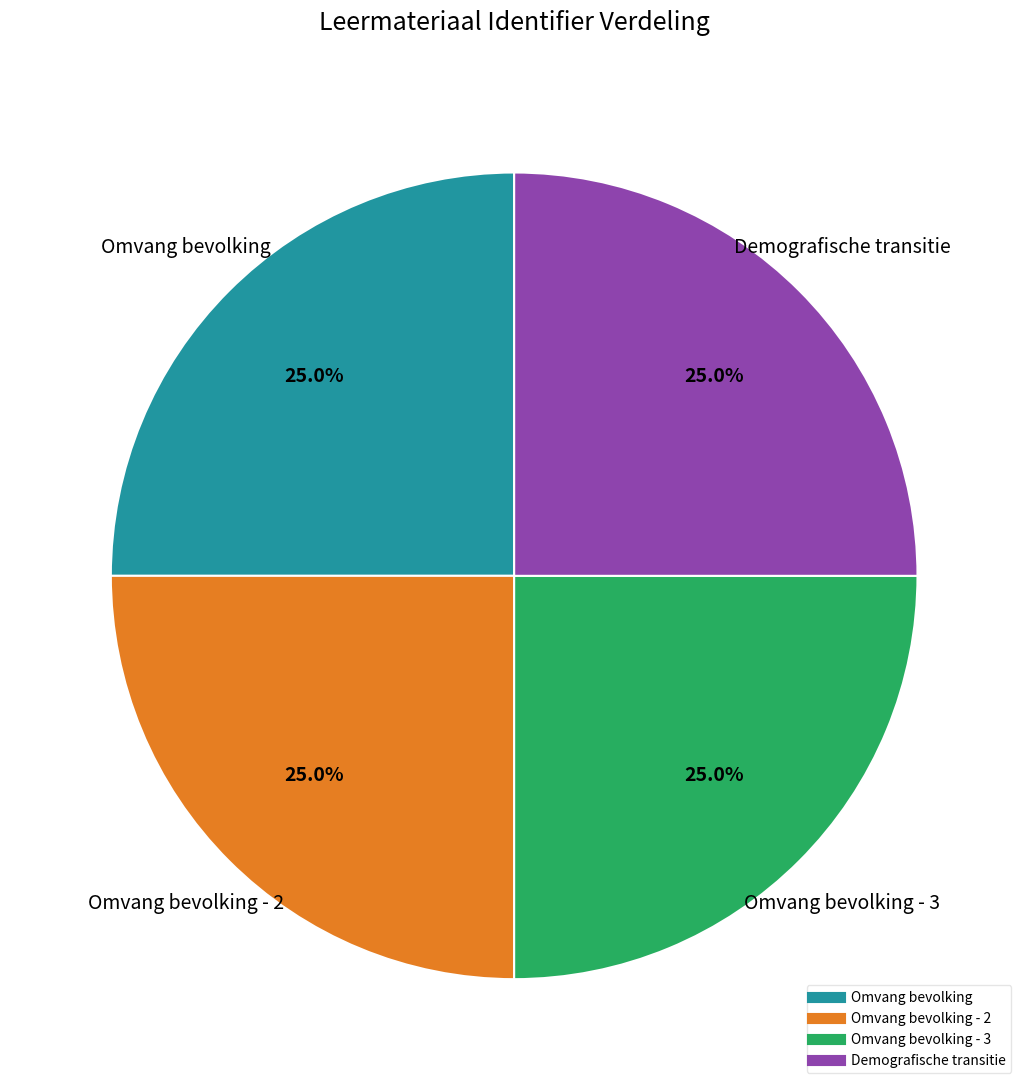

Does any single category account for the majority?

No